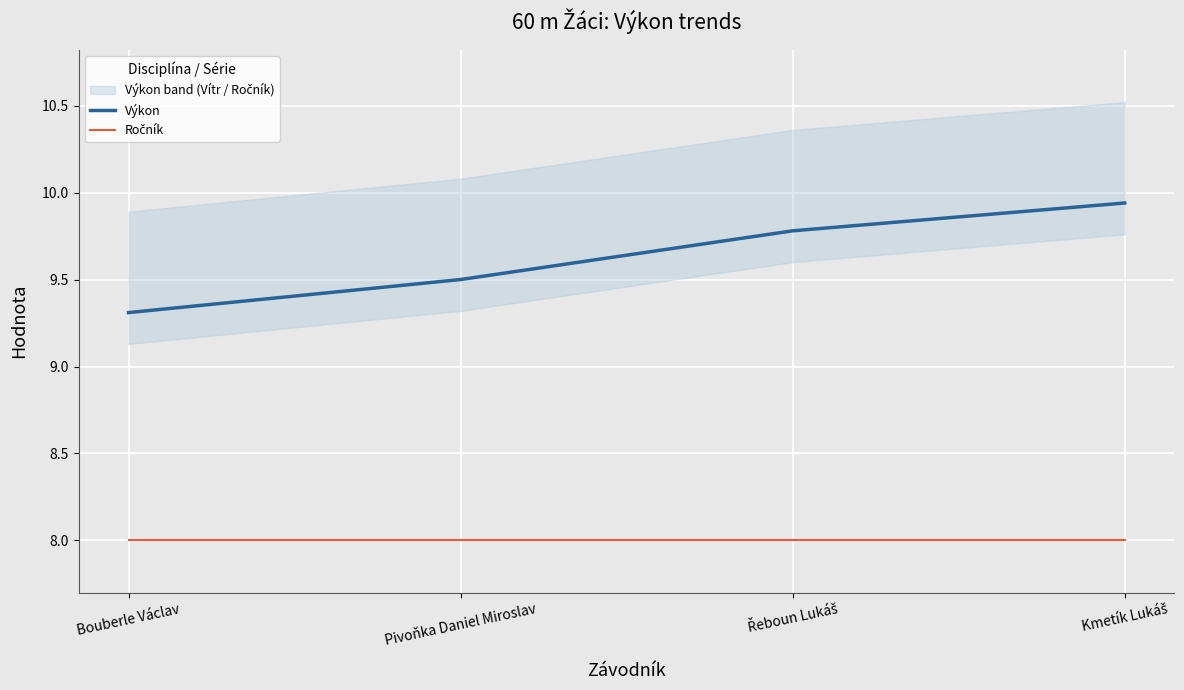

True or false: Výkon and Ročník intersect in this chart.

False